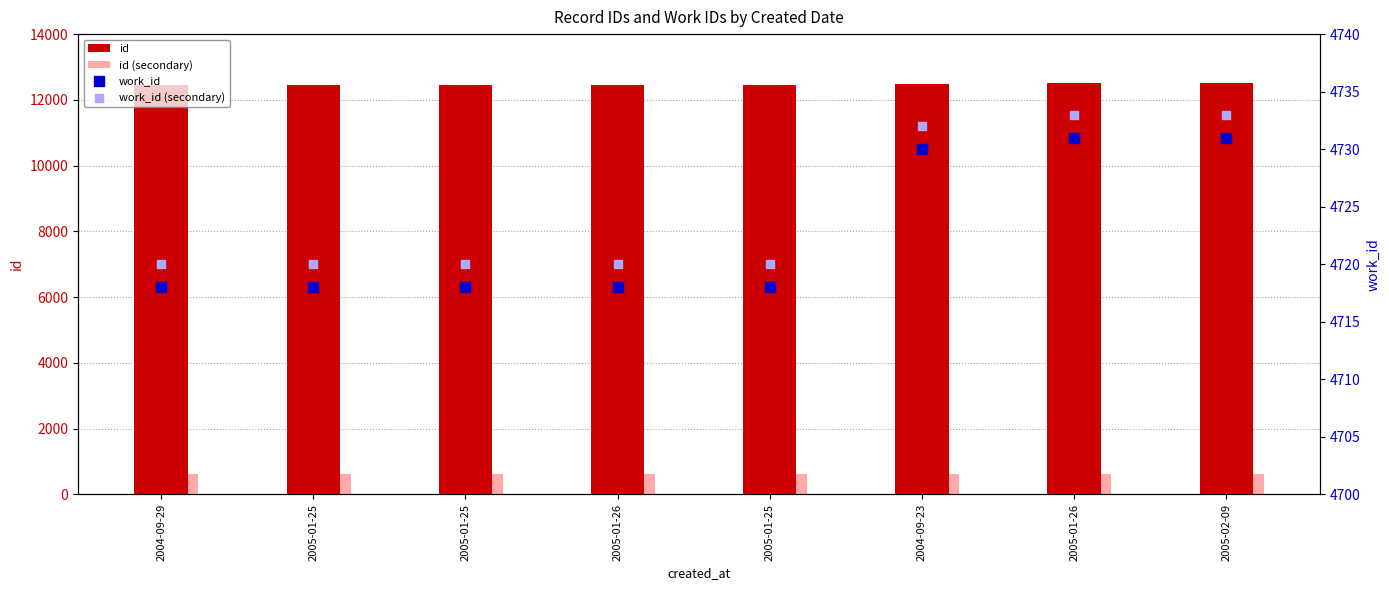

What are all the series names shown in the legend?

id, id (secondary), work_id, work_id (secondary)